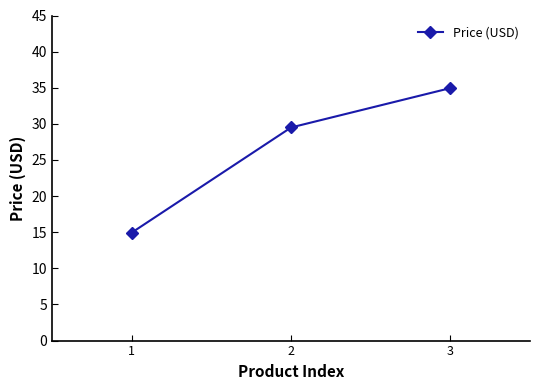

At which label is the value closest to 24?

2